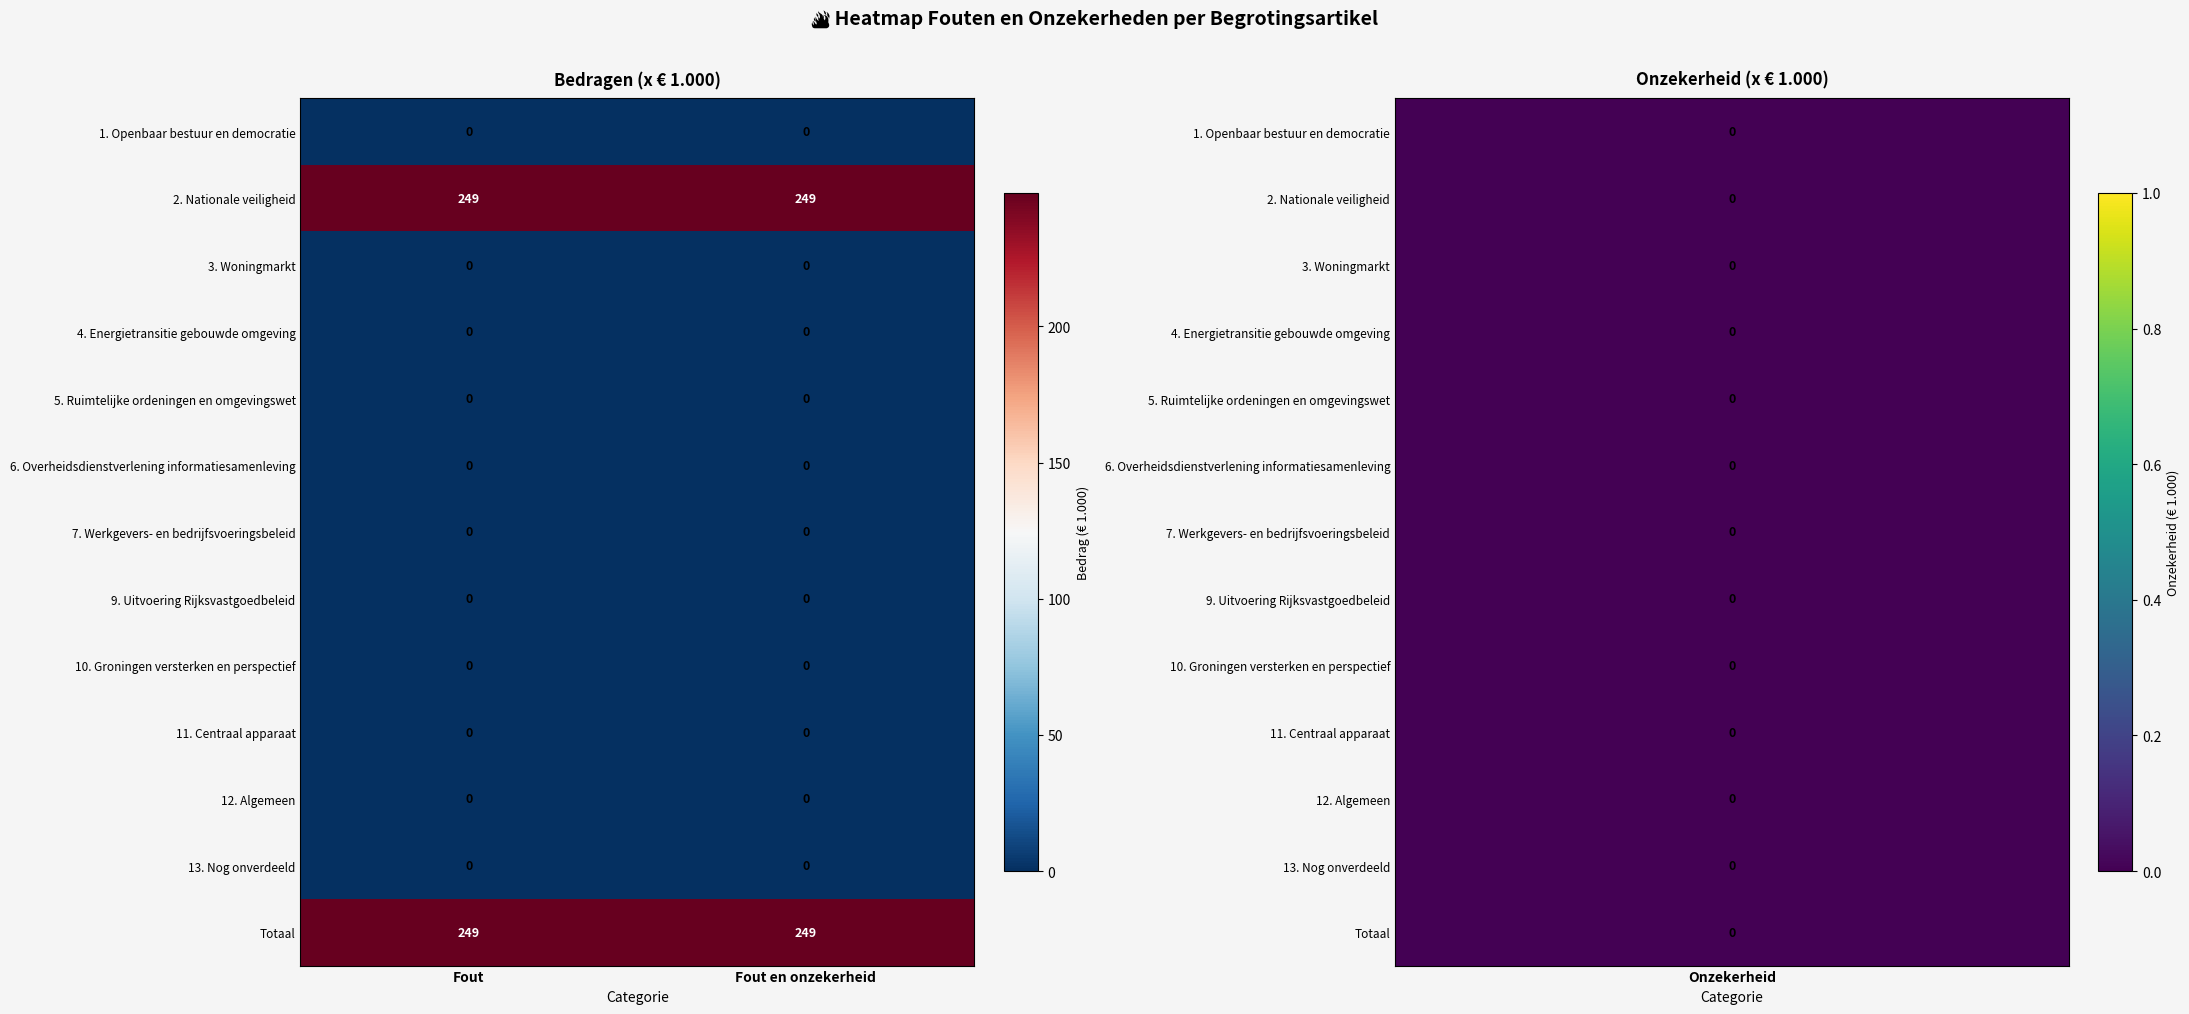

What is the spread (max minus min) of values at Fout en onzekerheid?

249